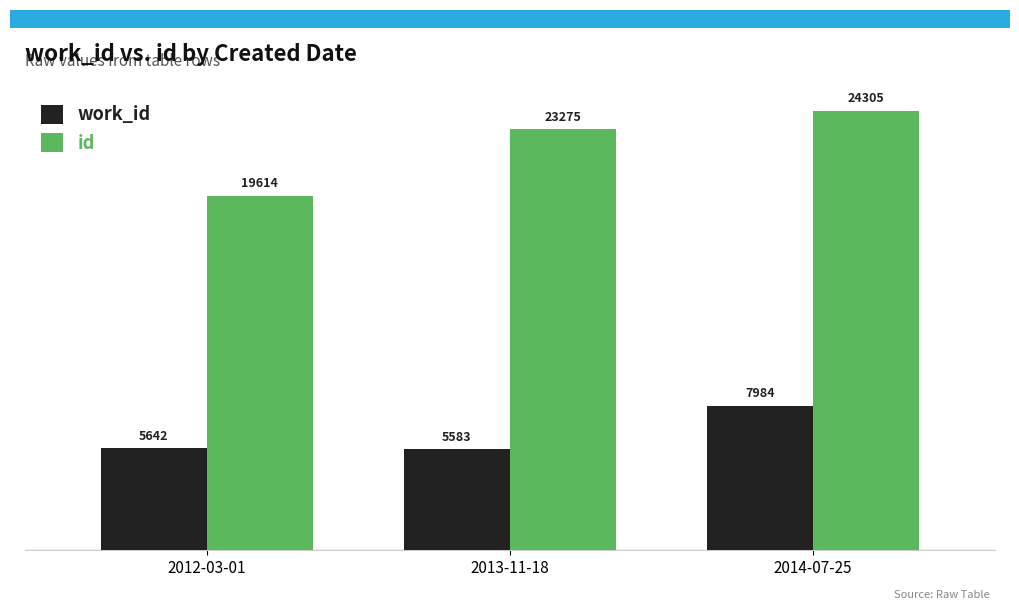

What are all the series names shown in the legend?

work_id, id